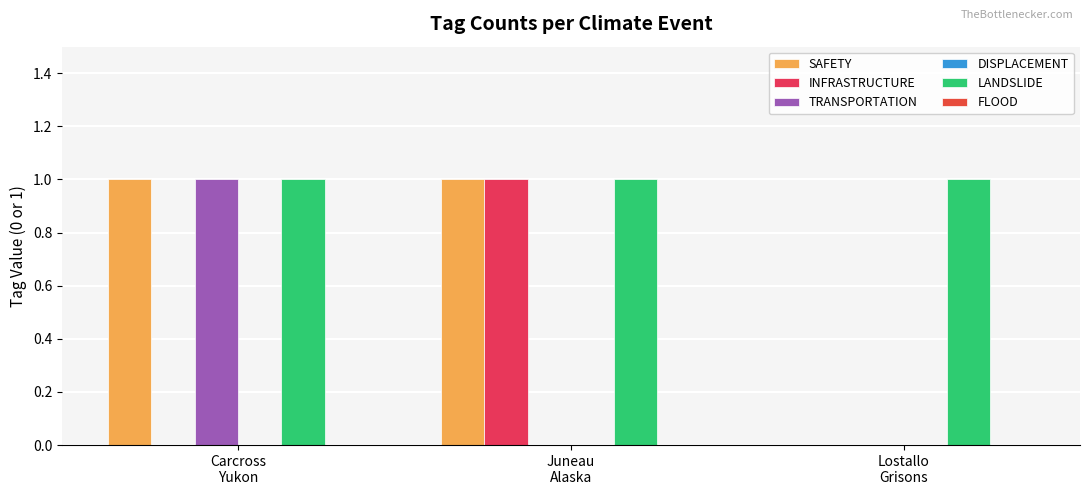

What is the maximum value shown in the chart?

1